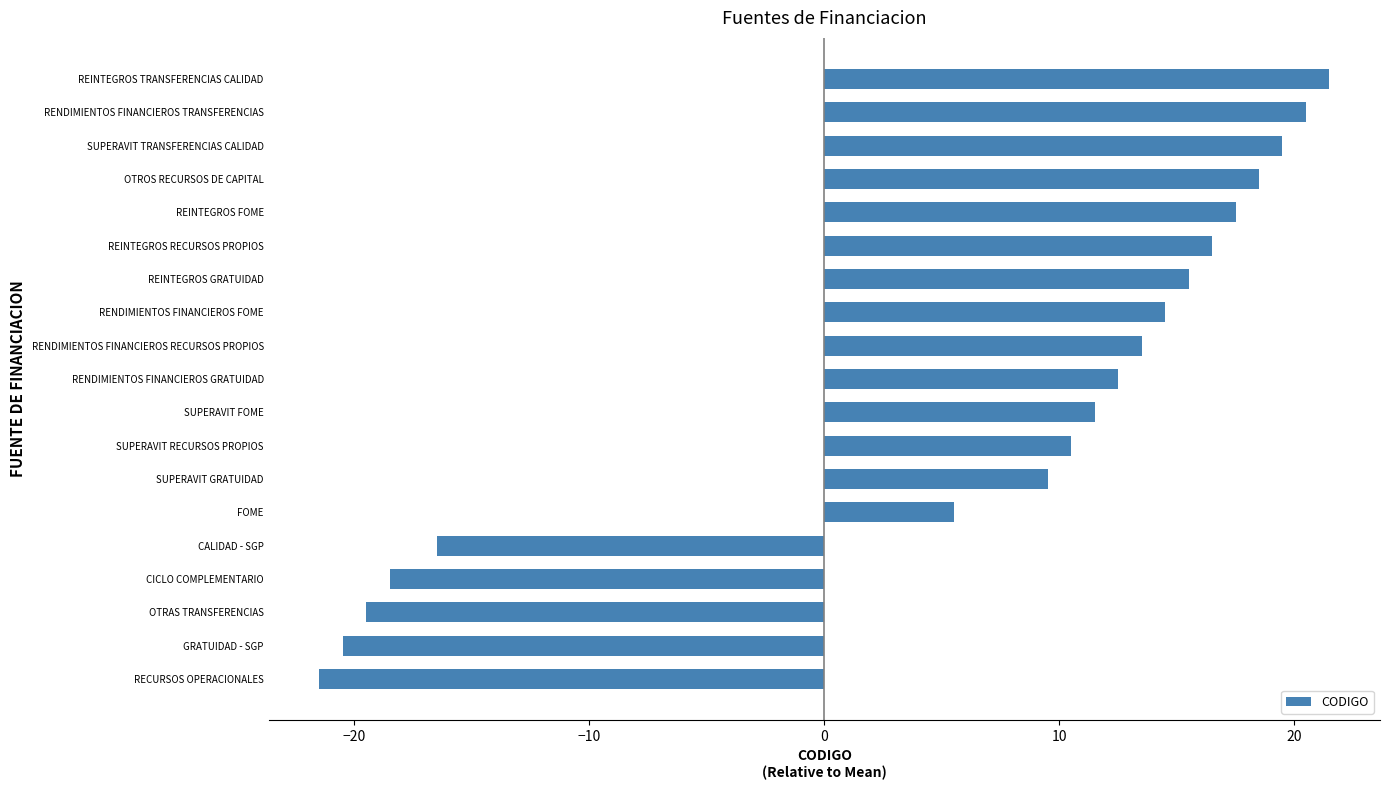

List the labels in order of value, largest first.

REINTEGROS TRANSFERENCIAS CALIDAD, RENDIMIENTOS FINANCIEROS TRANSFERENCIAS, SUPERAVIT TRANSFERENCIAS CALIDAD, OTROS RECURSOS DE CAPITAL, REINTEGROS FOME, REINTEGROS RECURSOS PROPIOS, REINTEGROS GRATUIDAD, RENDIMIENTOS FINANCIEROS FOME, RENDIMIENTOS FINANCIEROS RECURSOS PROPIOS, RENDIMIENTOS FINANCIEROS GRATUIDAD, SUPERAVIT FOME, SUPERAVIT RECURSOS PROPIOS, SUPERAVIT GRATUIDAD, FOME, CALIDAD - SGP, CICLO COMPLEMENTARIO, OTRAS TRANSFERENCIAS, GRATUIDAD - SGP, RECURSOS OPERACIONALES